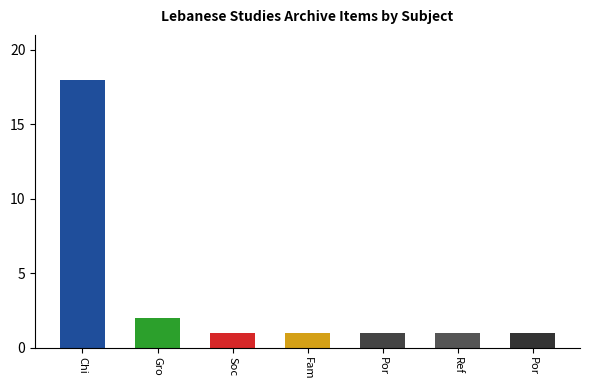

Between Chi and Por, which is larger?

Chi